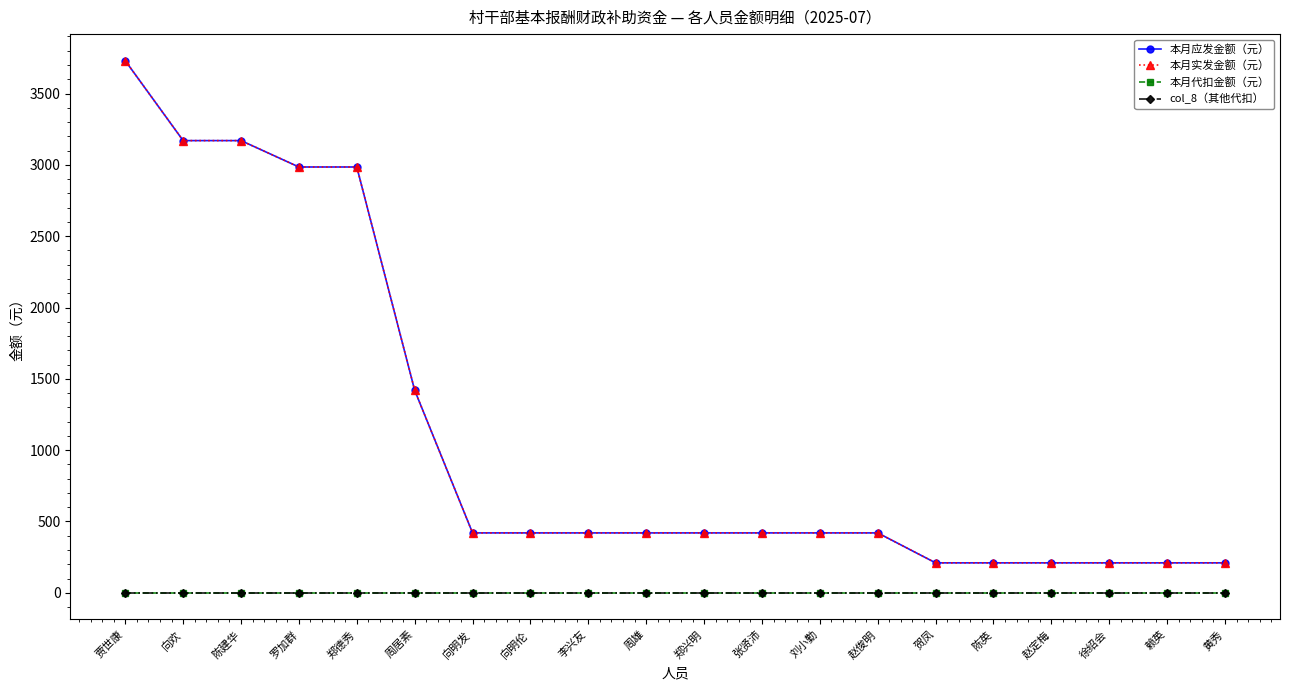

Does the chart display data point markers on the line(s)?

Yes